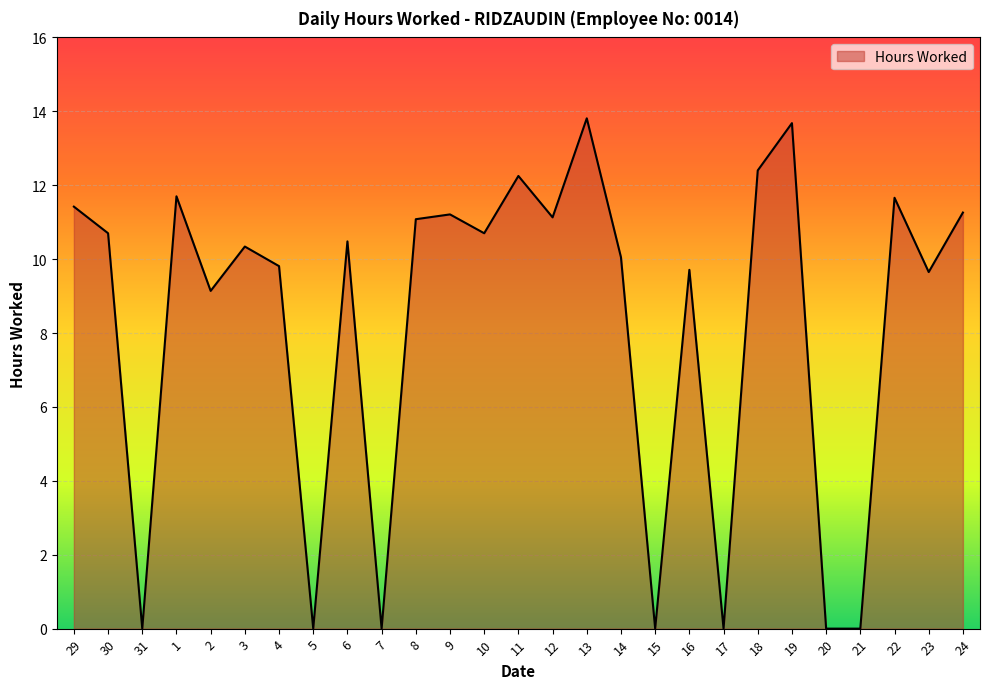

Read the value at 6.

10.5